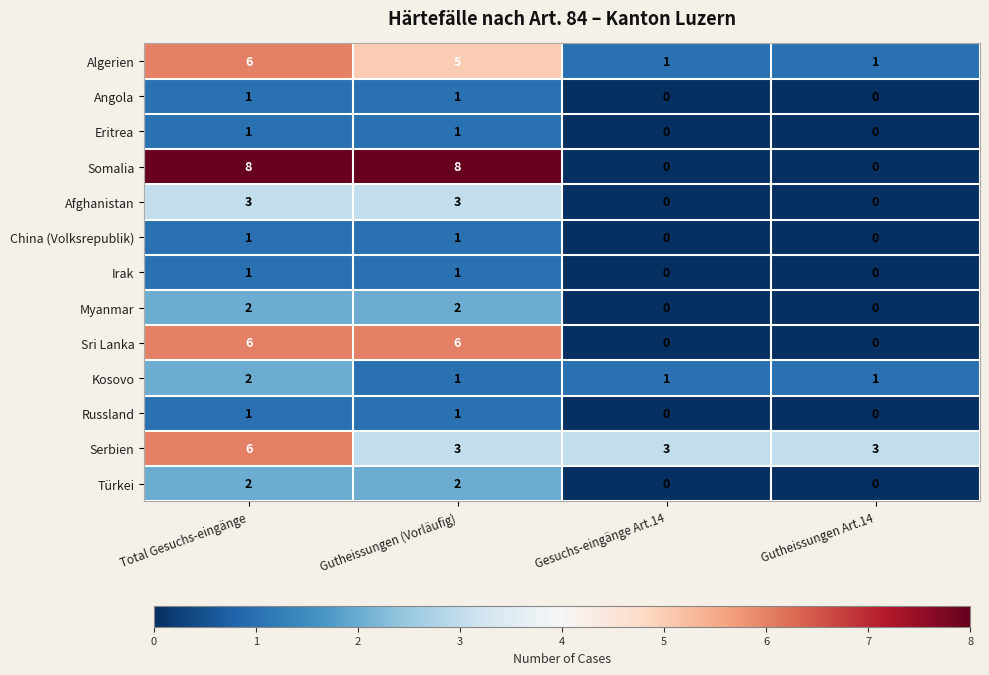

Count the number of categories in the chart.

4